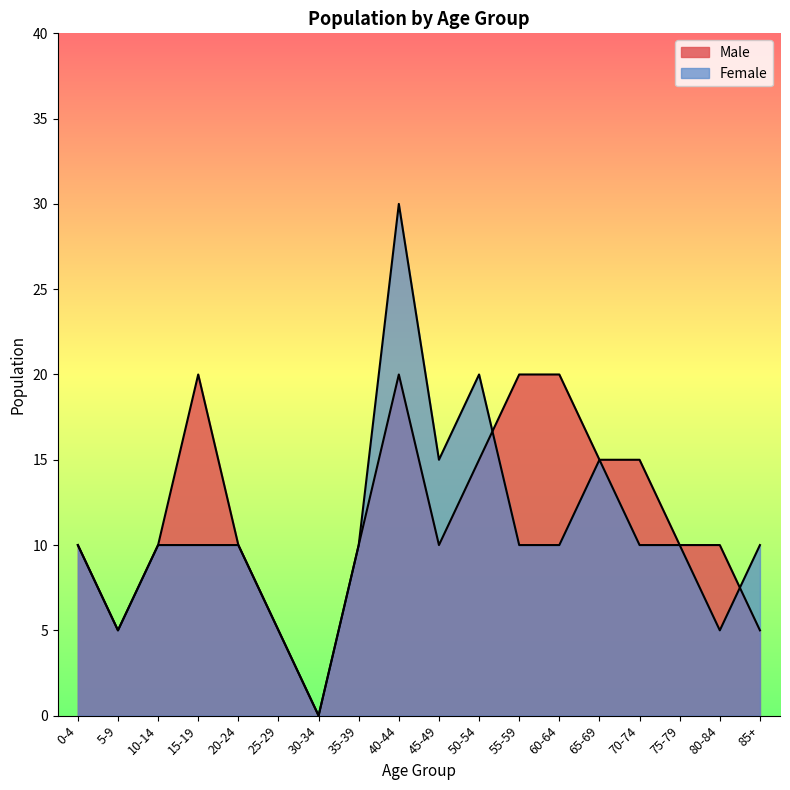

Reading left to right, what are all the values shown in this chart?

Male: 10	5	10	20	10	5	0	10	20	10	15	20	20	15	15	10	10	5
Female: 10	5	10	10	10	5	0	10	30	15	20	10	10	15	10	10	5	10